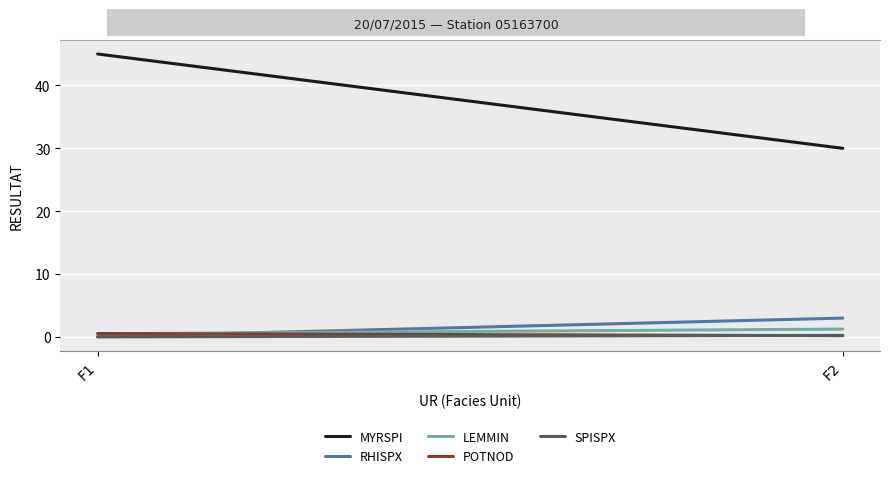

What is the sum of the SPISPX values at F1 and F2?

0.3